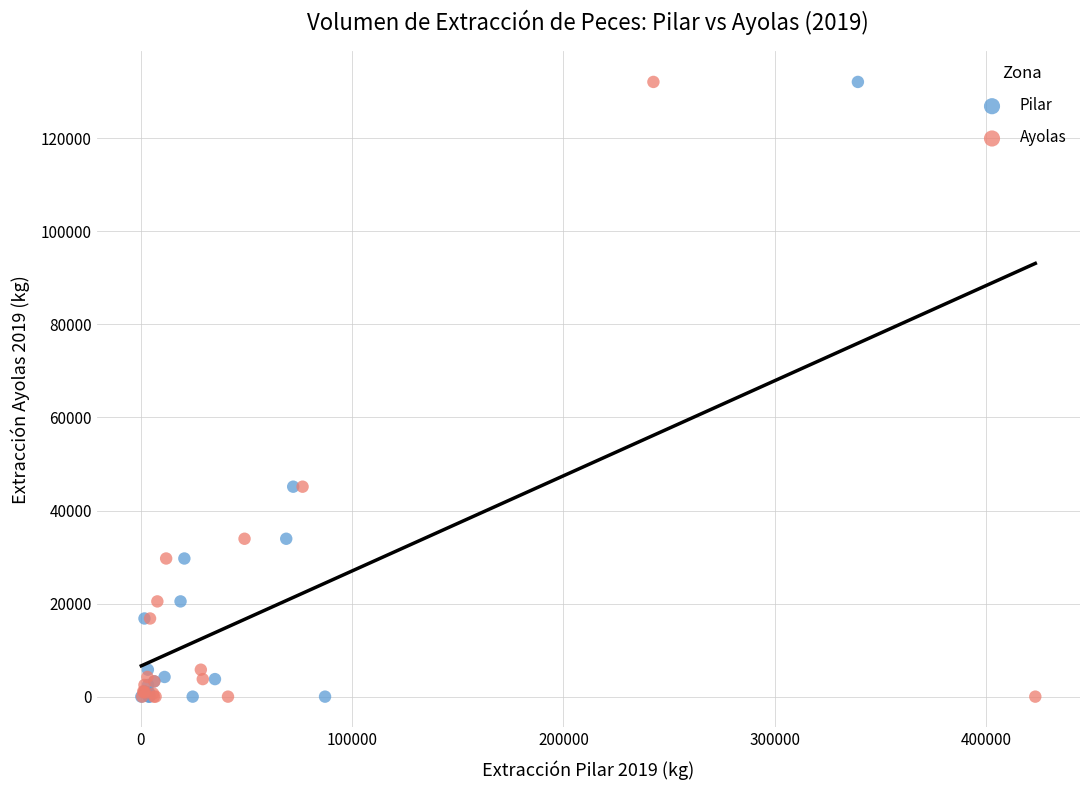

What are all the series names shown in the legend?

Pilar, Ayolas